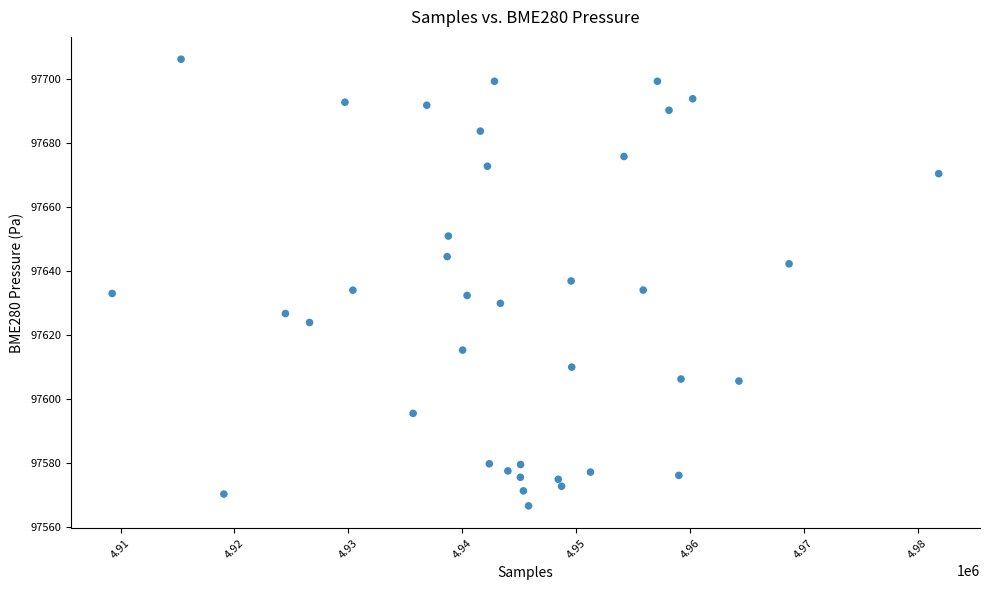

What is the range of Y values (max minus min)?

139.8